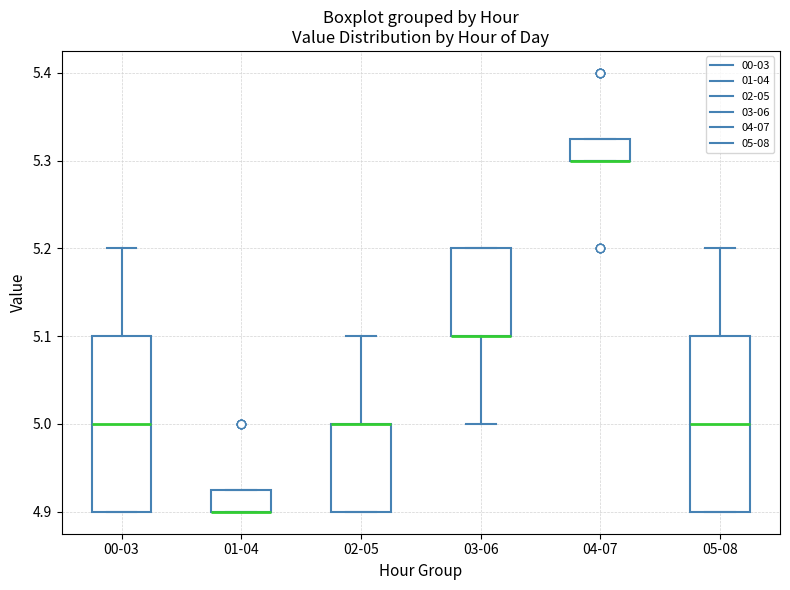

Reading left to right, read every box against the y-axis: the position of its median line, the range the box covers, and the ends of its whiskers. The values are not printed on the chart, so give them approximately, as read against the axis.

00-03: median 5.00, box 4.90 to 5.10, whiskers 4.90 to 5.20
01-04: median 4.90 (drawn on the box's lower edge), box 4.90 to 4.93, whiskers 4.90 to 4.93
02-05: median 5.00 (drawn on the box's upper edge), box 4.90 to 5.00, whiskers 4.90 to 5.10
03-06: median 5.10 (drawn on the box's lower edge), box 5.10 to 5.20, whiskers 5.00 to 5.20
04-07: median 5.30 (drawn on the box's lower edge), box 5.30 to 5.33, whiskers 5.30 to 5.33
05-08: median 5.00, box 4.90 to 5.10, whiskers 4.90 to 5.20